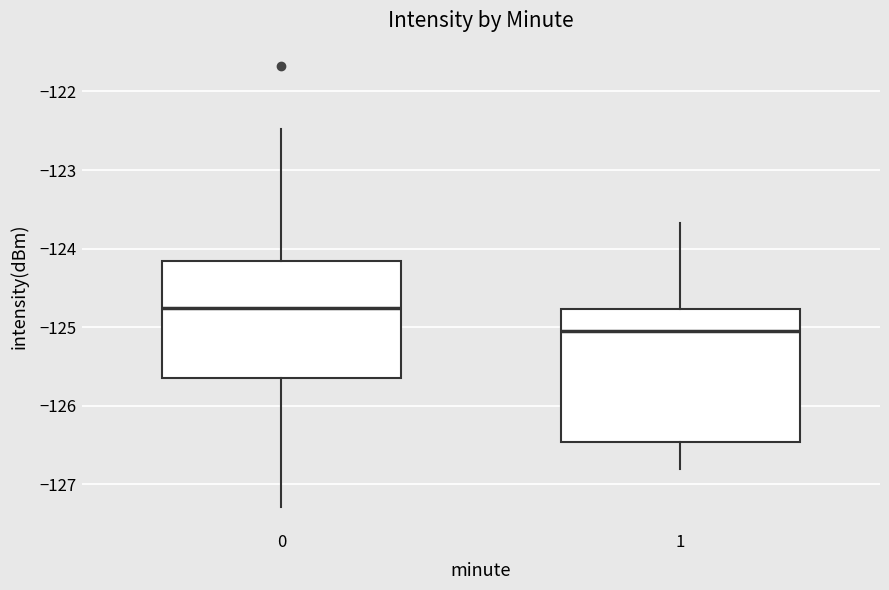

Comparing the boxes themselves (not the whiskers), which one is the tallest?

1